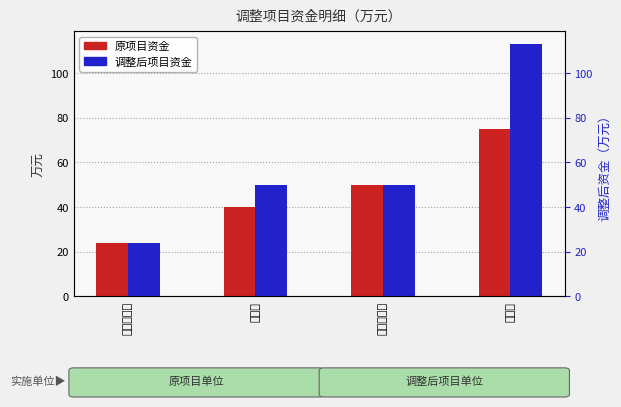

Which has a higher value, 财政局 or 农业农村局?

农业农村局